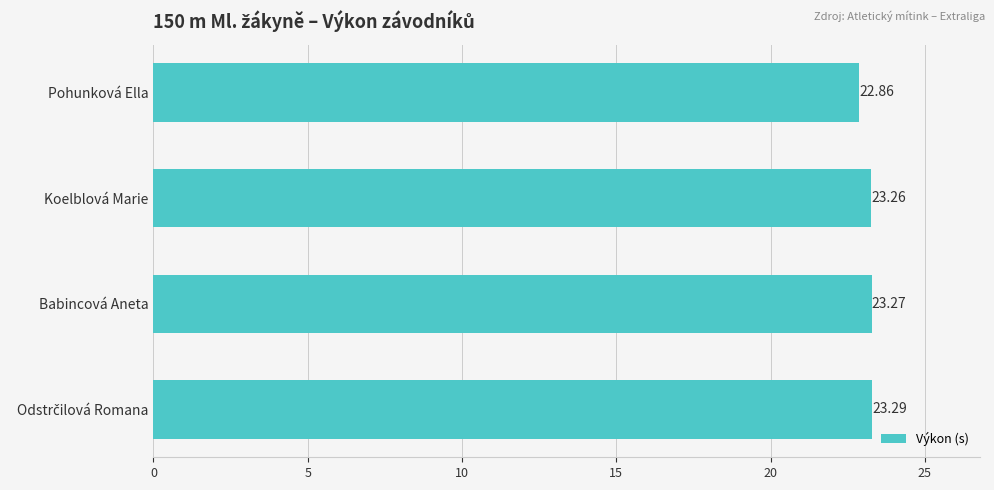

What is the ratio of the value at Koelblová Marie to the value at Babincová Aneta?

1.0